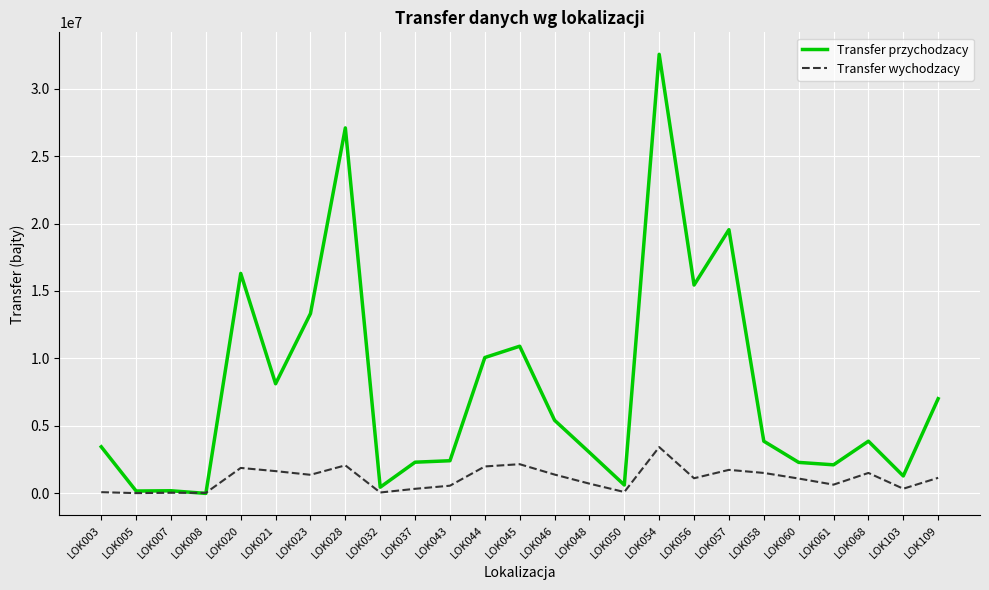

After their last crossing, which series has the higher values: Transfer przychodzacy or Transfer wychodzacy?

Transfer przychodzacy